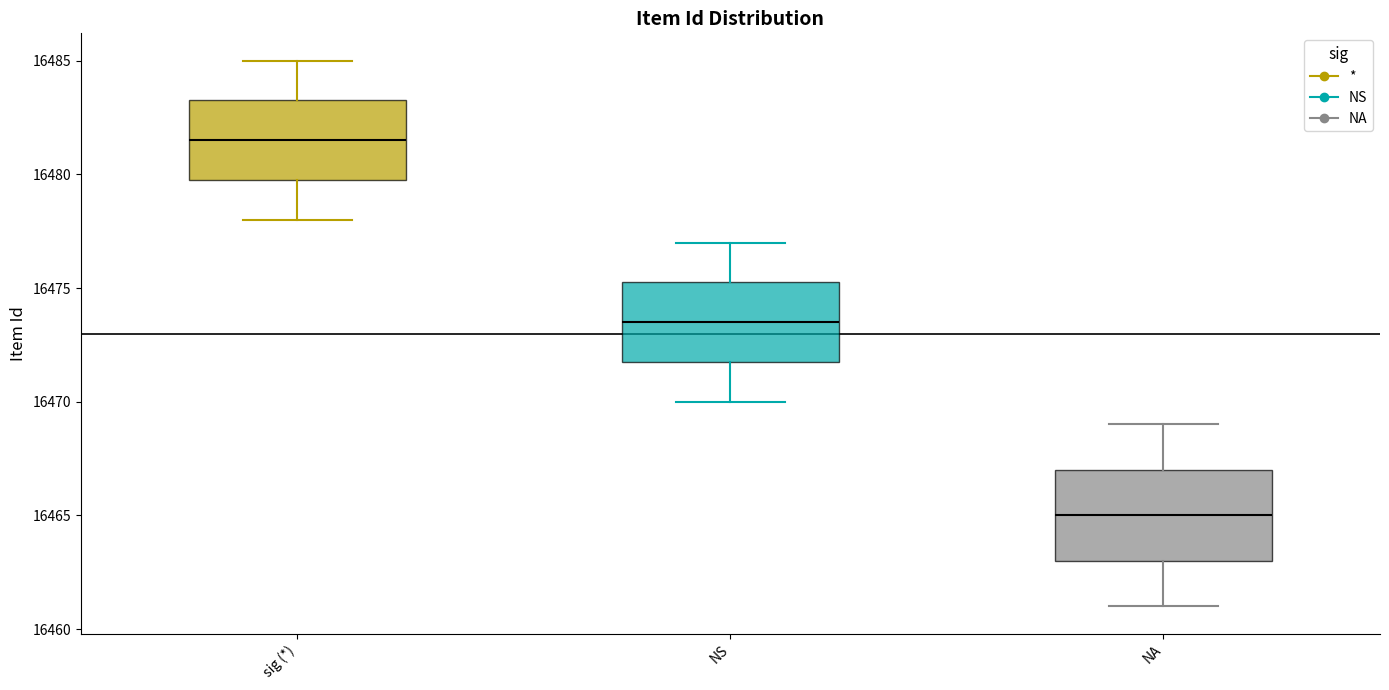

Reading left to right, transcribe this box plot: for each box, give where its median line is, the range the box spans, and where its two whiskers end, as read against the y-axis. The values are not printed on the chart, so give them approximately, as read against the axis.

sig (*): median 16481.5, box 16480.0 to 16483.5, whiskers 16478.0 to 16485.0
NS: median 16473.5, box 16472.0 to 16475.5, whiskers 16470.0 to 16477.0
NA: median 16465.0, box 16463.0 to 16467.0, whiskers 16461.0 to 16469.0